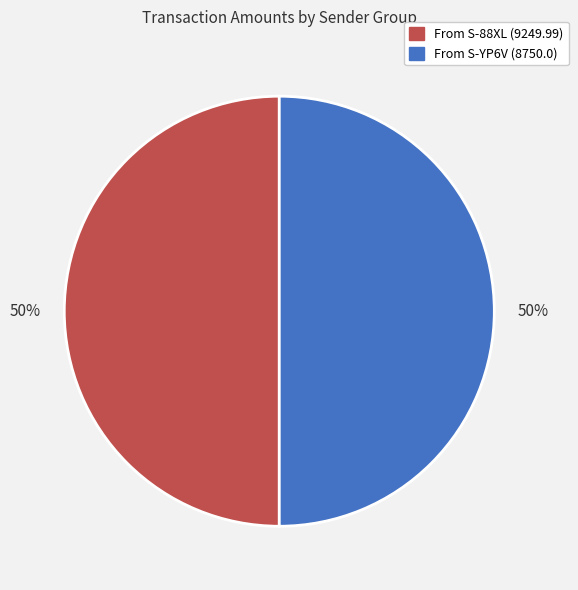

Count the number of slices in the pie.

2